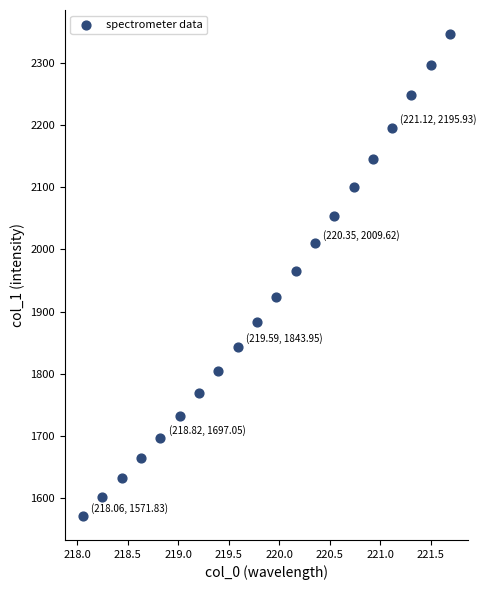

What is the range of Y values (max minus min)?

774.2